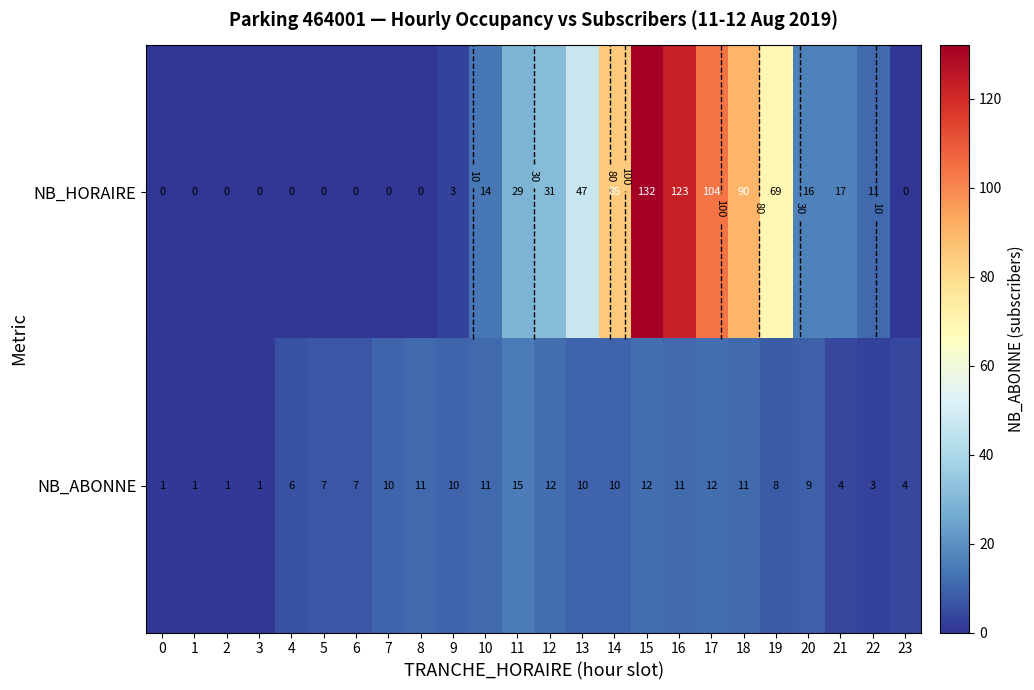

What is the lowest value of the NB_ABONNE series?

1